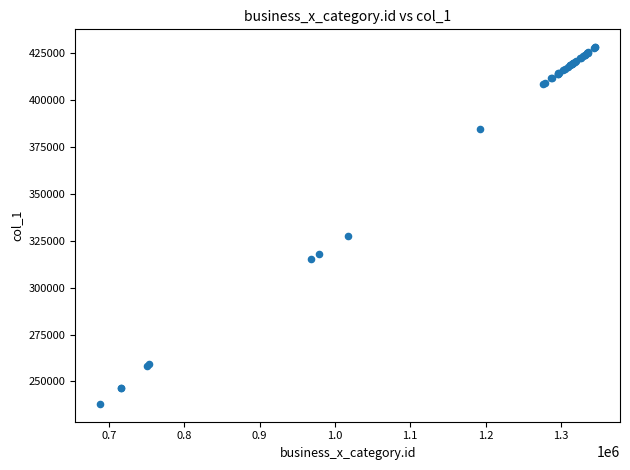

What Y value in the scatter plot is closest to 333096?

327267